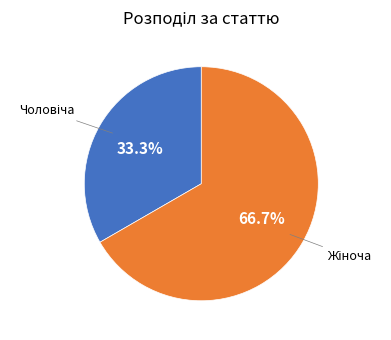

Is there a majority slice in this chart?

Yes